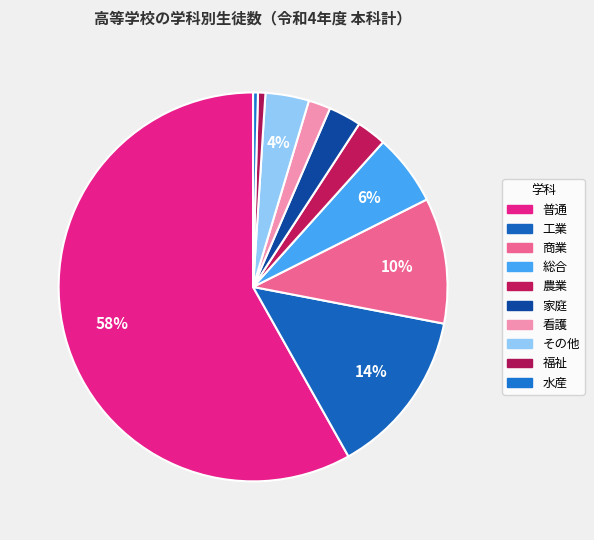

Which category accounts for the majority?

普通